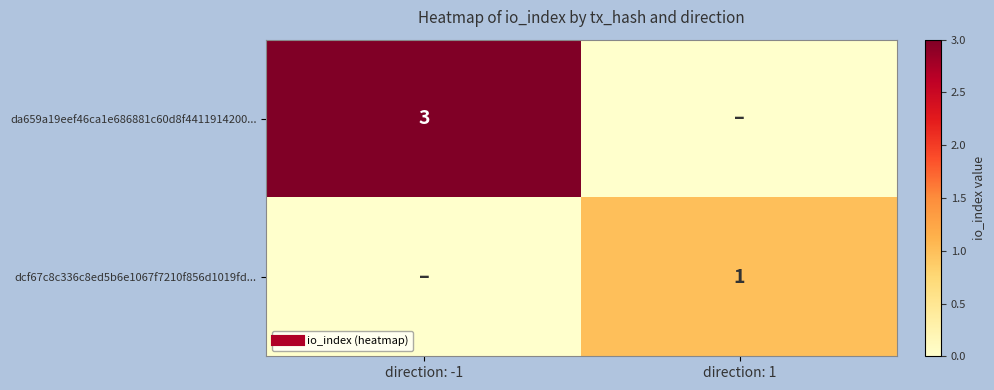

Rank the series by their maximum value, from highest to lowest.

da659a19eef46ca1e686881c60d8f4411914200..., dcf67c8c336c8ed5b6e1067f7210f856d1019fd...